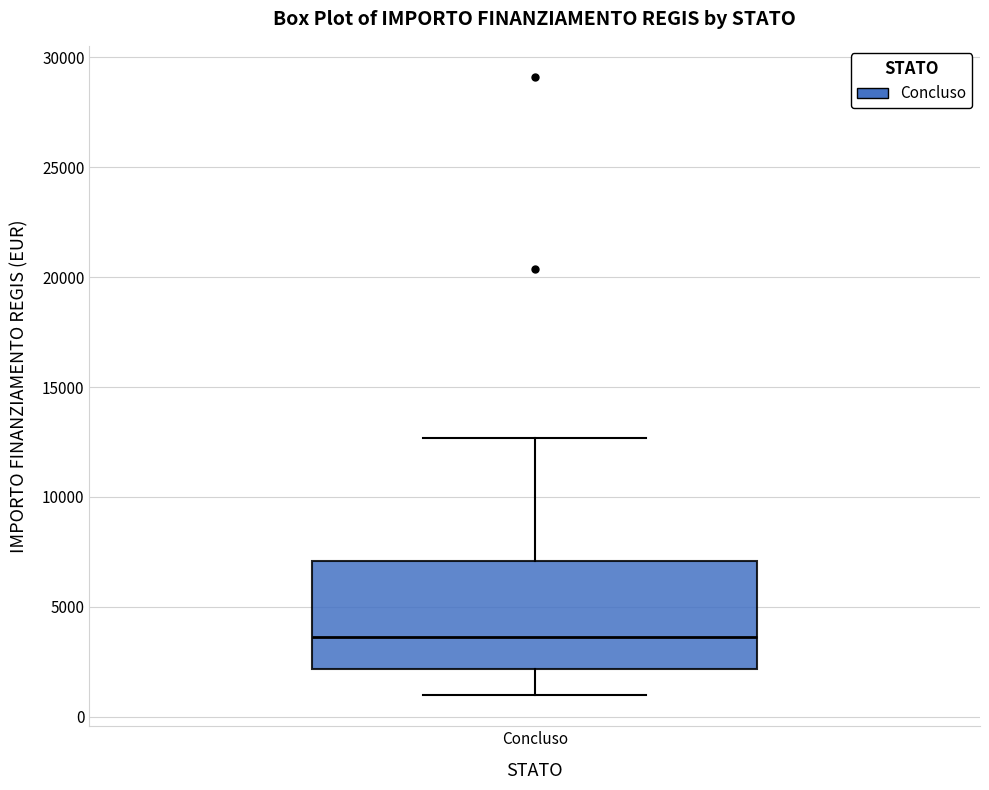

Read this box plot against the y-axis: the position of the median line, the range covered by the box, and the ends of both whiskers. The values are not printed on the chart, so give them approximately, as read against the axis.

median 3500, box 2000 to 7000, whiskers 1000 to 12500